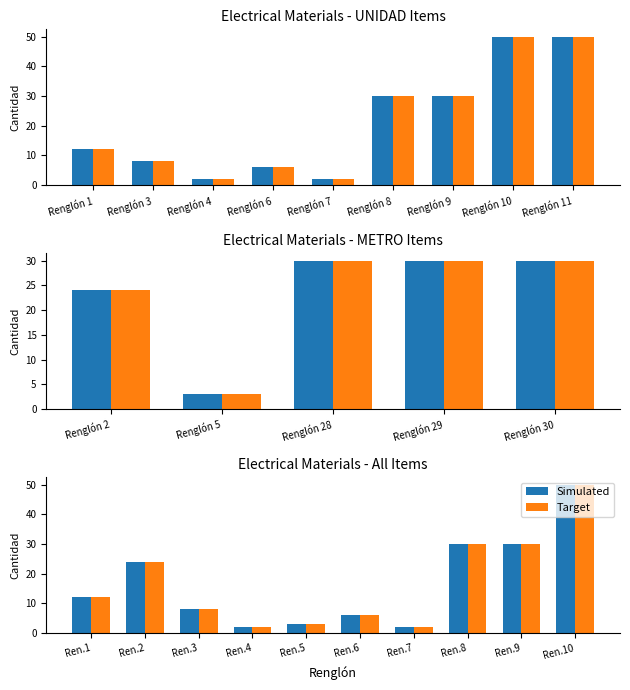

Reading left to right, list all the values displayed in this chart.

Simulated: 12	24	8	2	3	6	2	30	30	50
Target: 12	24	8	2	3	6	2	30	30	50